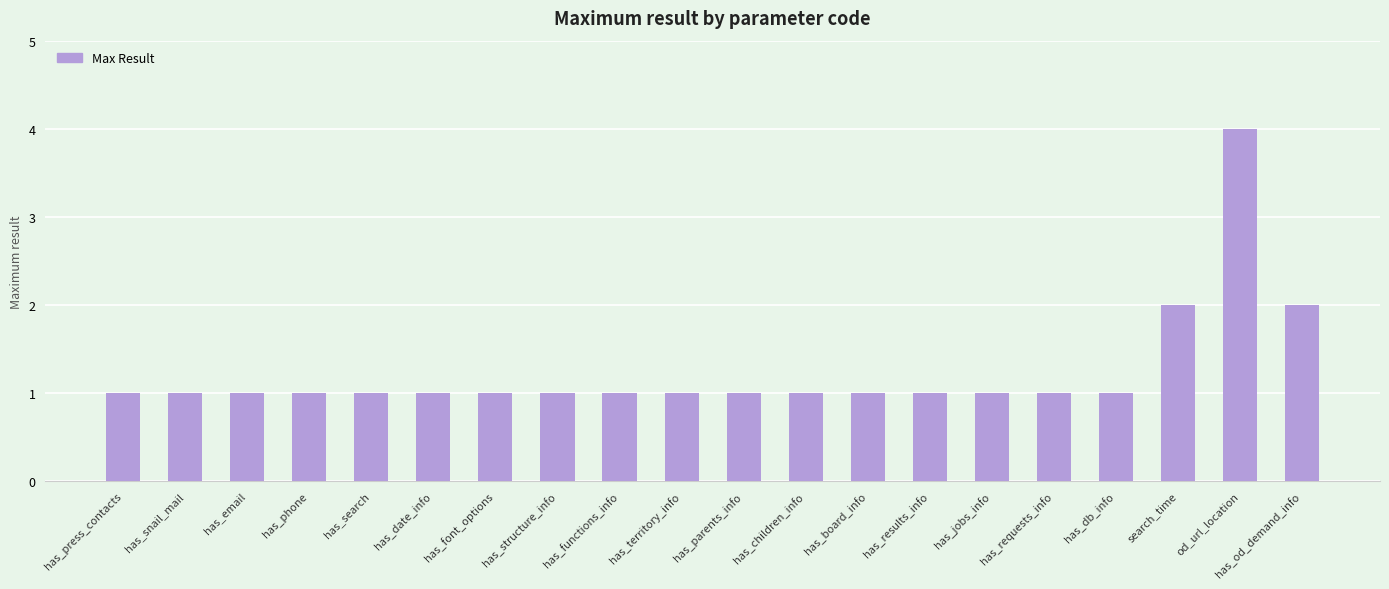

What is the label of the 15th bar from the left?

has_jobs_info